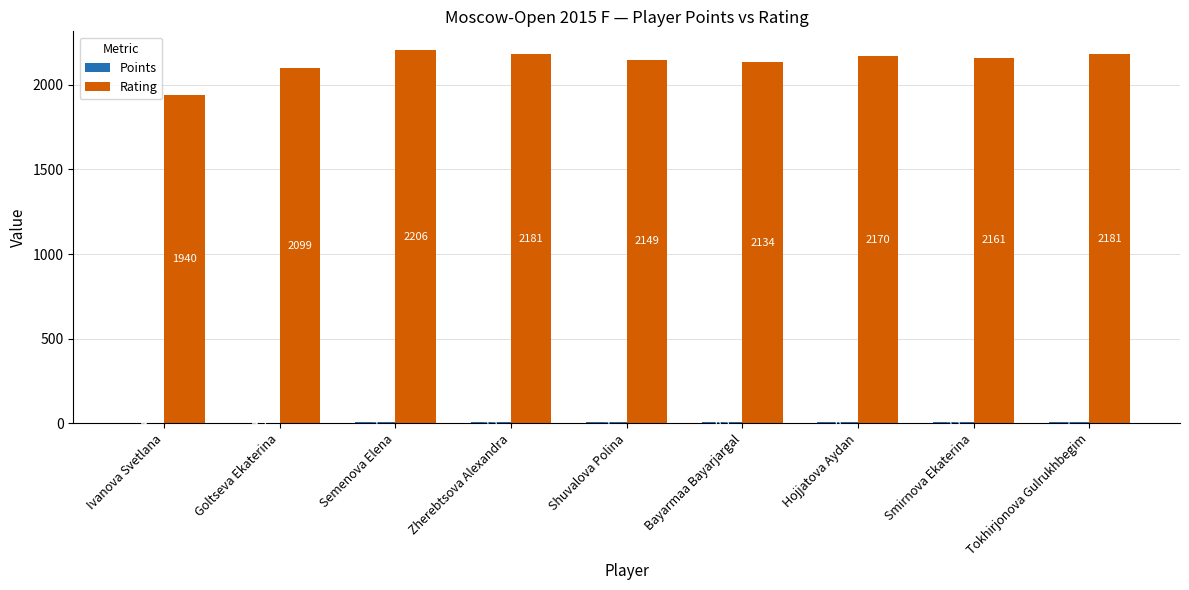

Which series changed the most between Hojjatova Aydan and Tokhirjonova Gulrukhbegim?

Rating